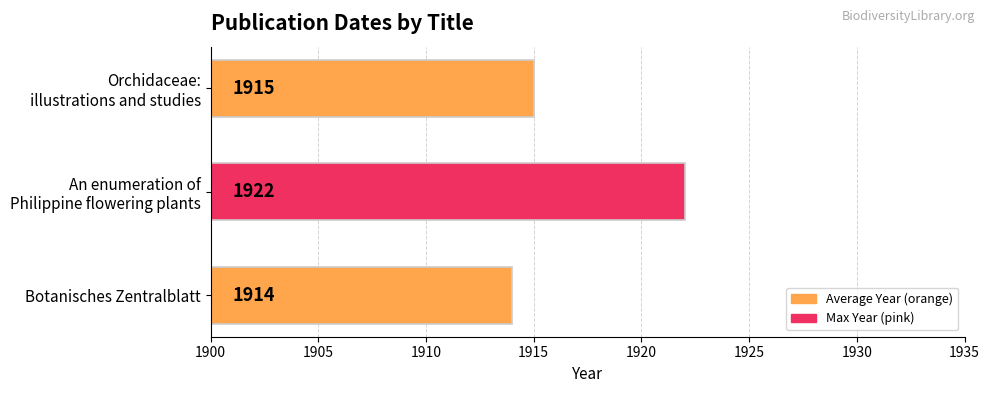

Reading top to bottom, list all the values displayed in this chart.

1915	1922	1914